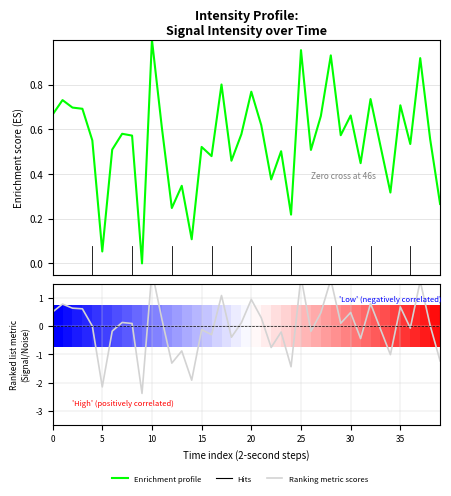

How many lines are shown in the chart?

2